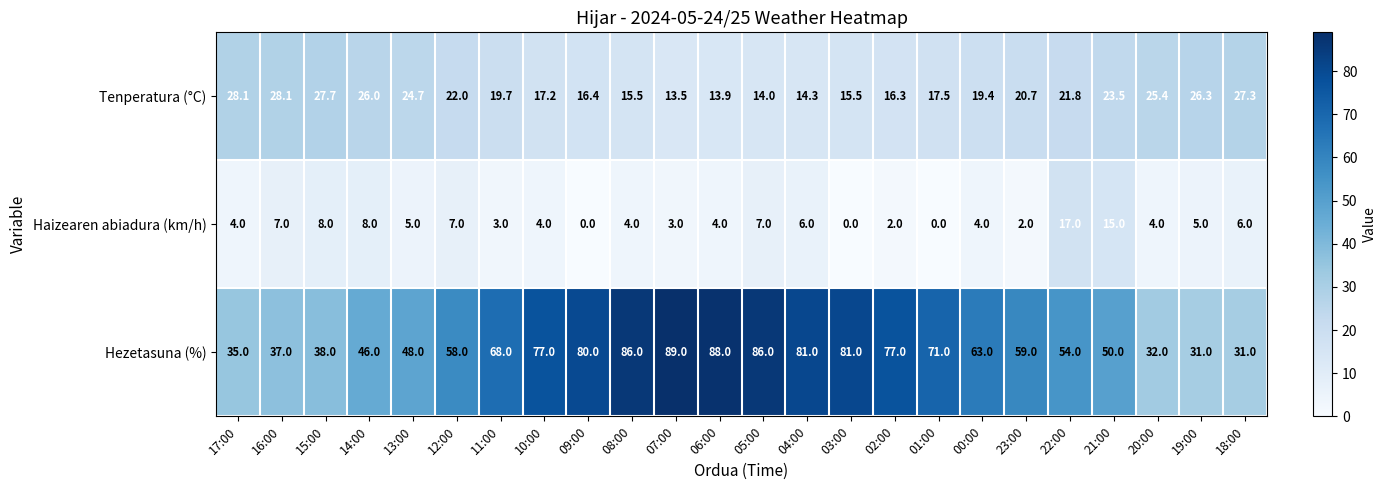

Count the number of data series in this chart.

3